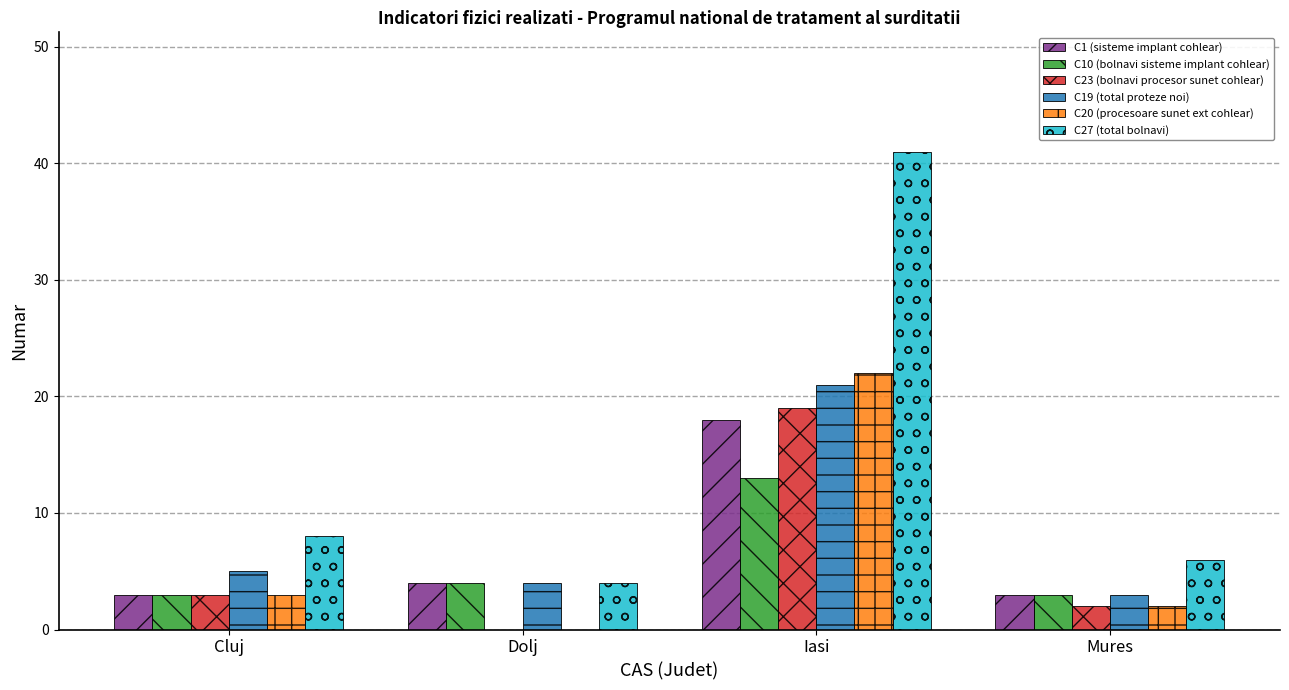

Reading left to right, list all the values displayed in this chart.

C1 (sisteme implant cohlear): Cluj=3	Dolj=4	Iasi=18	Mures=3
C10 (bolnavi sisteme implant cohlear): Cluj=3	Dolj=4	Iasi=13	Mures=3
C23 (bolnavi procesor sunet cohlear): Cluj=3	Dolj=0	Iasi=19	Mures=2
C19 (total proteze noi): Cluj=5	Dolj=4	Iasi=21	Mures=3
C20 (procesoare sunet ext cohlear): Cluj=3	Dolj=0	Iasi=22	Mures=2
C27 (total bolnavi): Cluj=8	Dolj=4	Iasi=41	Mures=6